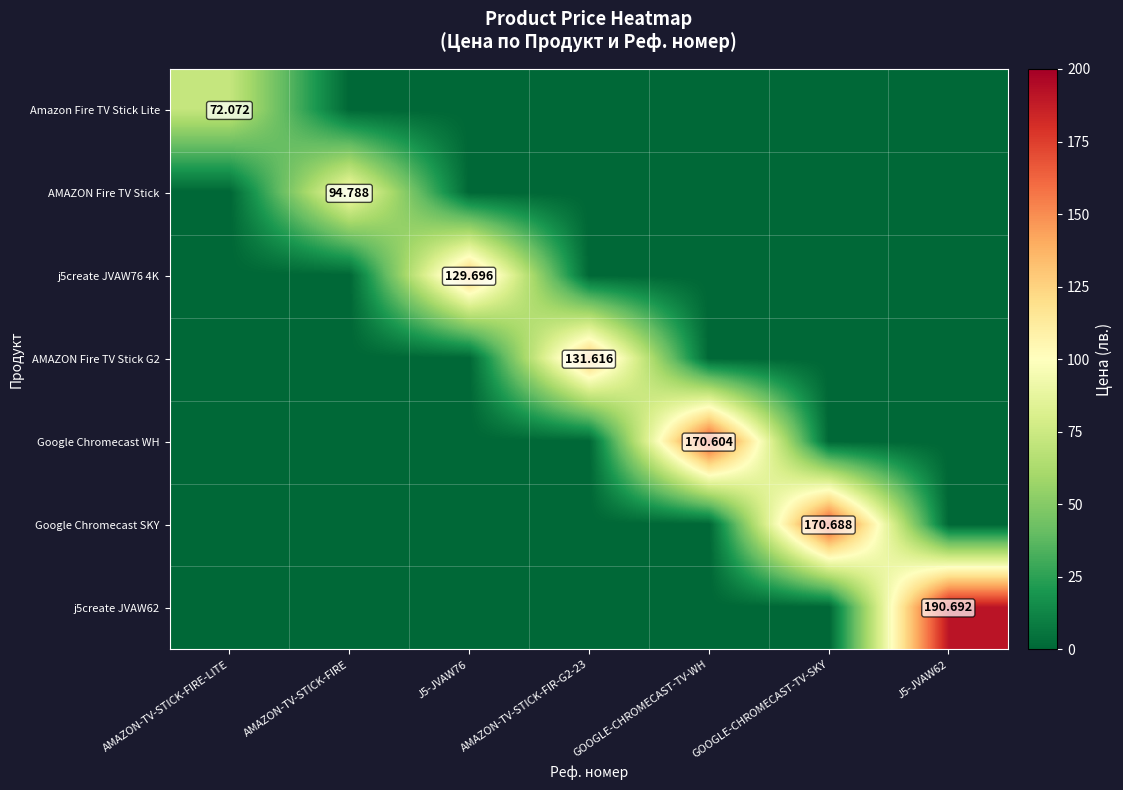

What is the average value of the Google Chromecast WH series?

24.4